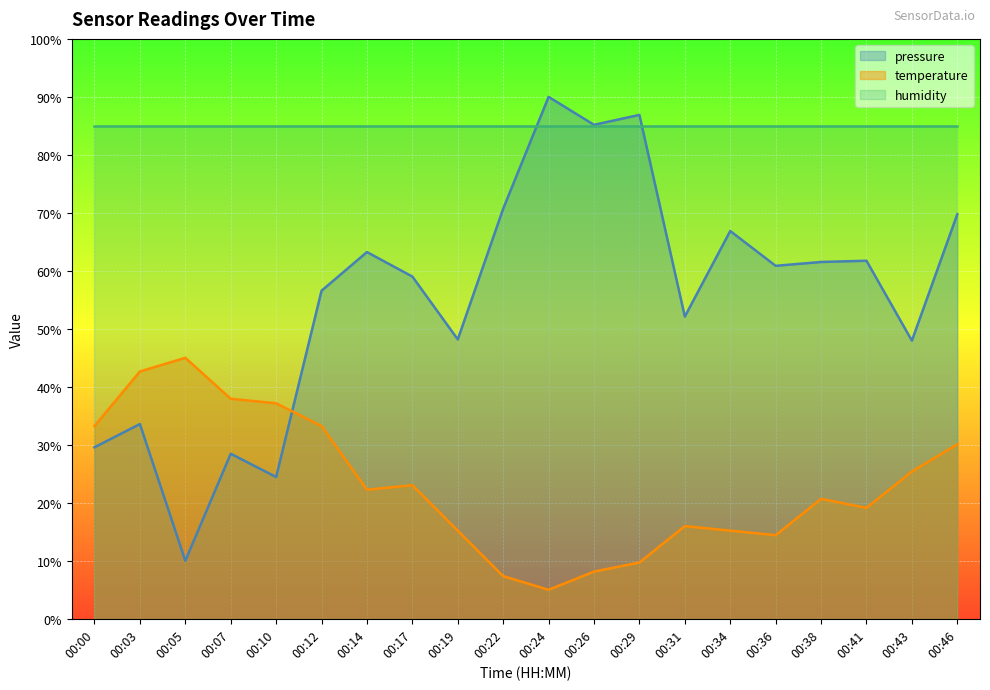

What is the minimum value shown in the chart?

5.0